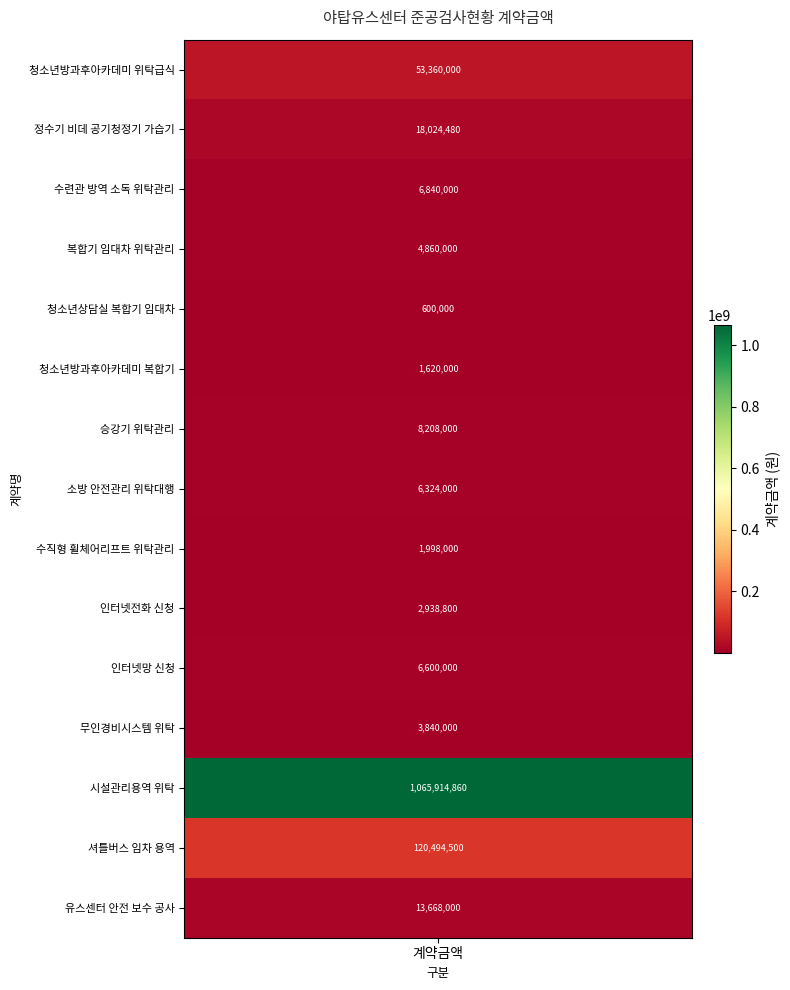

Reading left to right, list all the values displayed in this chart.

청소년방과후아카데미 위탁급식=53360000	정수기 비데 공기청정기 가습기=18024480	수련관 방역 소독 위탁관리=6840000	복합기 임대차 위탁관리=4860000	청소년상담실 복합기 임대차=600000	청소년방과후아카데미 복합기=1620000	승강기 위탁관리=8208000	소방 안전관리 위탁대행=6324000	수직형 휠체어리프트 위탁관리=1998000	인터넷전화 신청=2938800	인터넷망 신청=6600000	무인경비시스템 위탁=3840000	시설관리용역 위탁=1065914860	셔틀버스 임차 용역=120494500	유스센터 안전 보수 공사=13668000